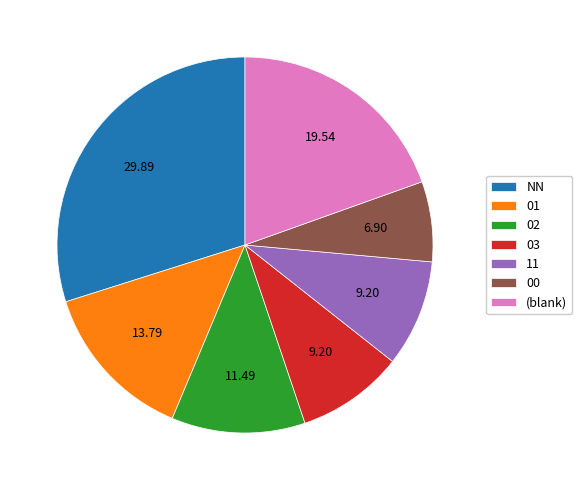

Which category has the smallest portion of the pie?

00